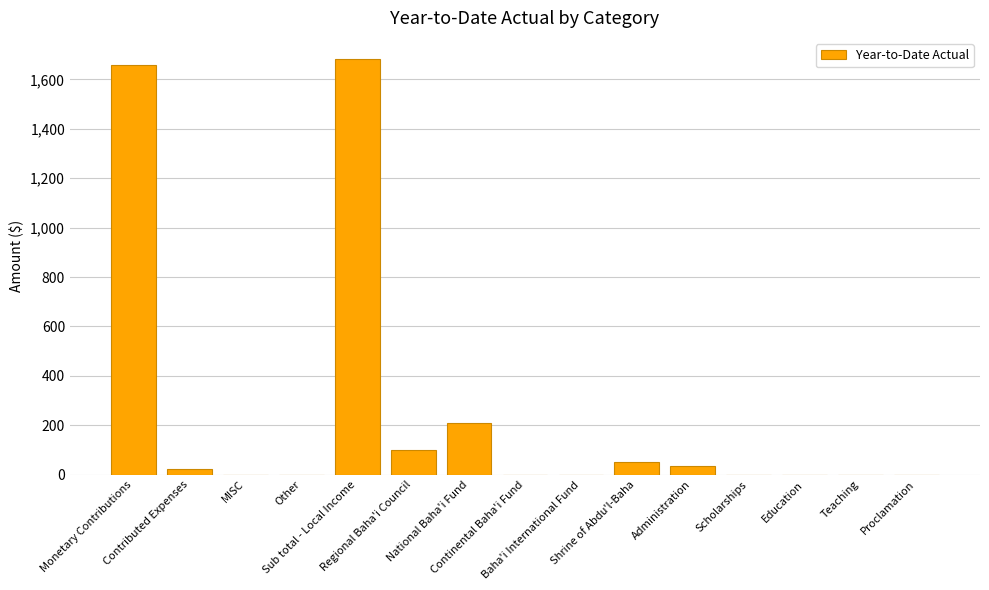

Are the bars horizontal?

No